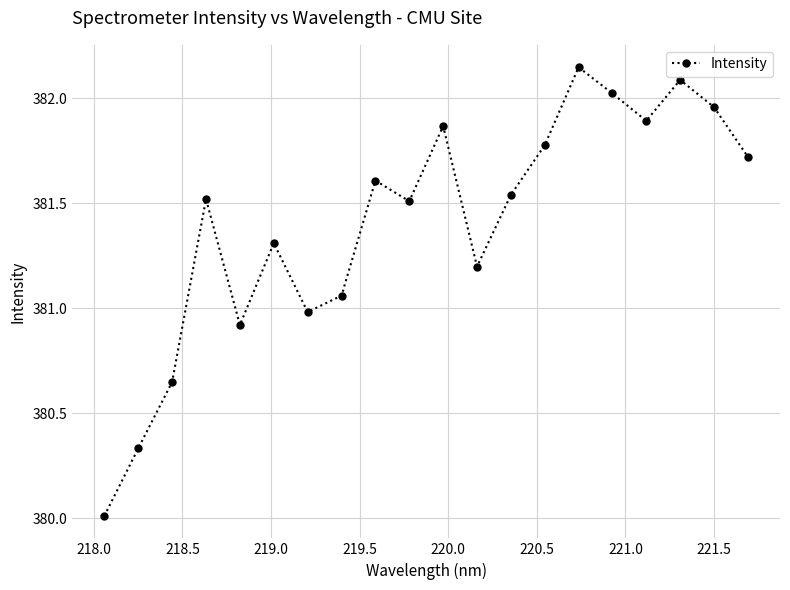

How many points are higher than both their immediate neighbors (excluding endpoints)?

6